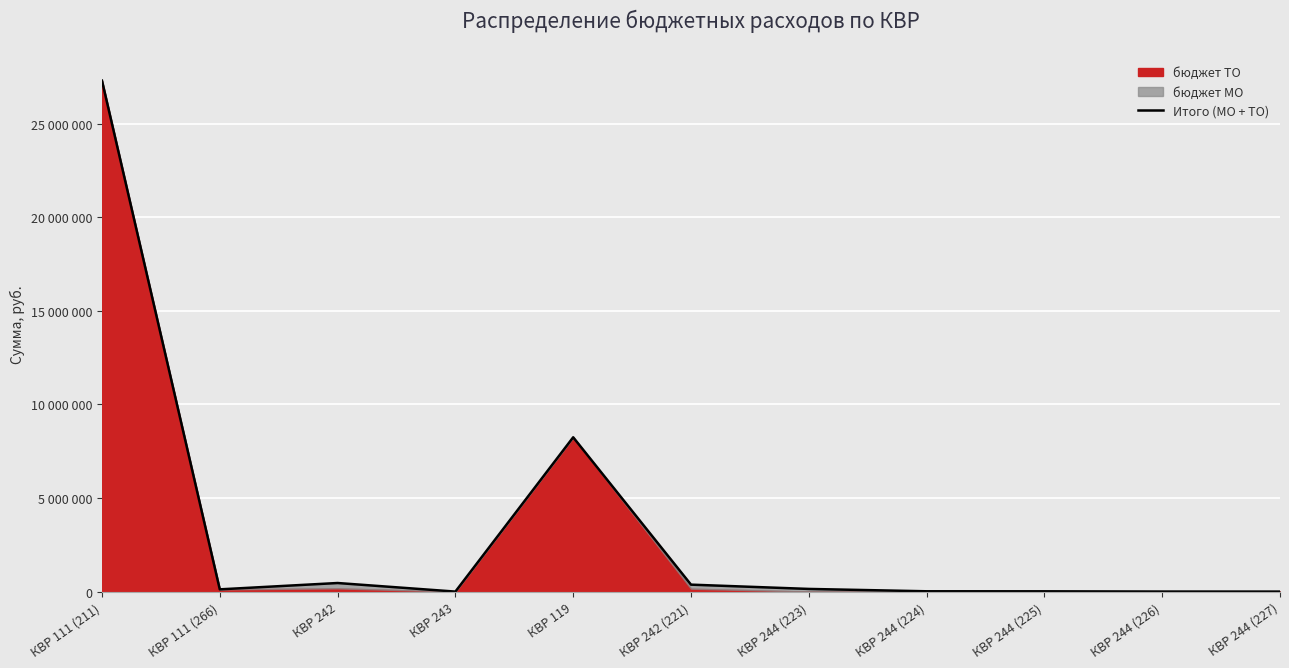

How many data points are above 120000?

5